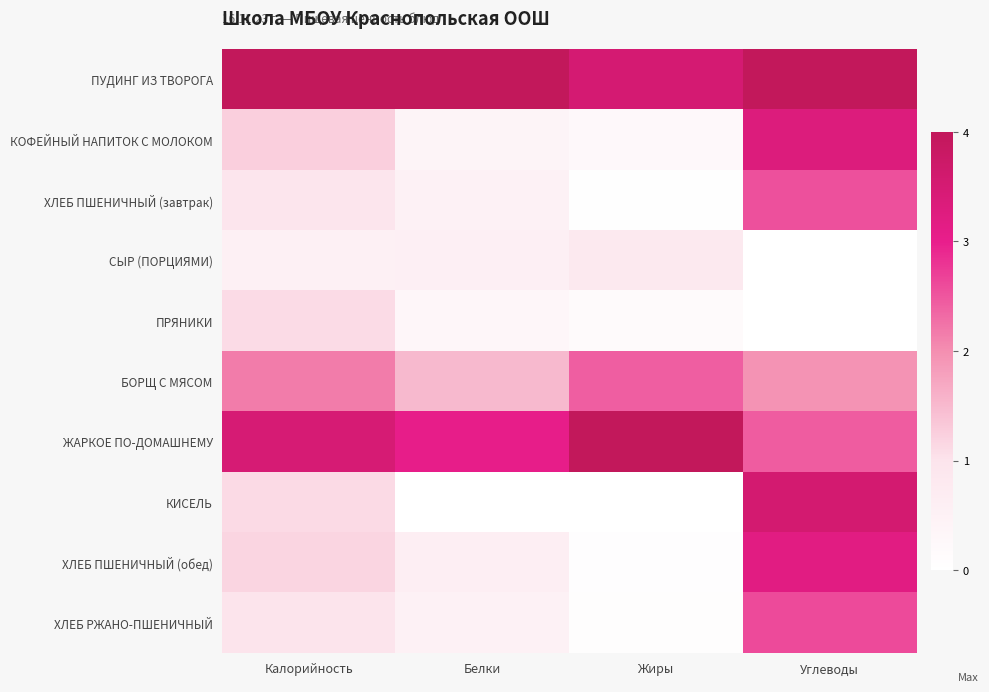

Reading left to right, list all the values displayed in this chart.

ПУДИНГ ИЗ ТВОРОГА: Калорийность=4.0	Белки=4.0	Жиры=3.5	Углеводы=4.0
КОФЕЙНЫЙ НАПИТОК С МОЛОКОМ: Калорийность=1.2	Белки=0.4	Жиры=0.2	Углеводы=3.3
ХЛЕБ ПШЕНИЧНЫЙ (завтрак): Калорийность=0.9	Белки=0.5	Жиры=0.0	Углеводы=2.6
СЫР (ПОРЦИЯМИ): Калорийность=0.5	Белки=0.6	Жиры=0.8	Углеводы=0.0
ПРЯНИКИ: Калорийность=1.1	Белки=0.3	Жиры=0.2	Углеводы=0.0
БОРЩ С МЯСОМ: Калорийность=2.2	Белки=1.5	Жиры=2.4	Углеводы=1.9
ЖАРКОЕ ПО-ДОМАШНЕМУ: Калорийность=3.5	Белки=3.0	Жиры=4.0	Углеводы=2.4
КИСЕЛЬ: Калорийность=1.1	Белки=0.0	Жиры=0.0	Углеводы=3.6
ХЛЕБ ПШЕНИЧНЫЙ (обед): Калорийность=1.2	Белки=0.6	Жиры=0.1	Углеводы=3.2
ХЛЕБ РЖАНО-ПШЕНИЧНЫЙ: Калорийность=1.0	Белки=0.5	Жиры=0.1	Углеводы=2.6